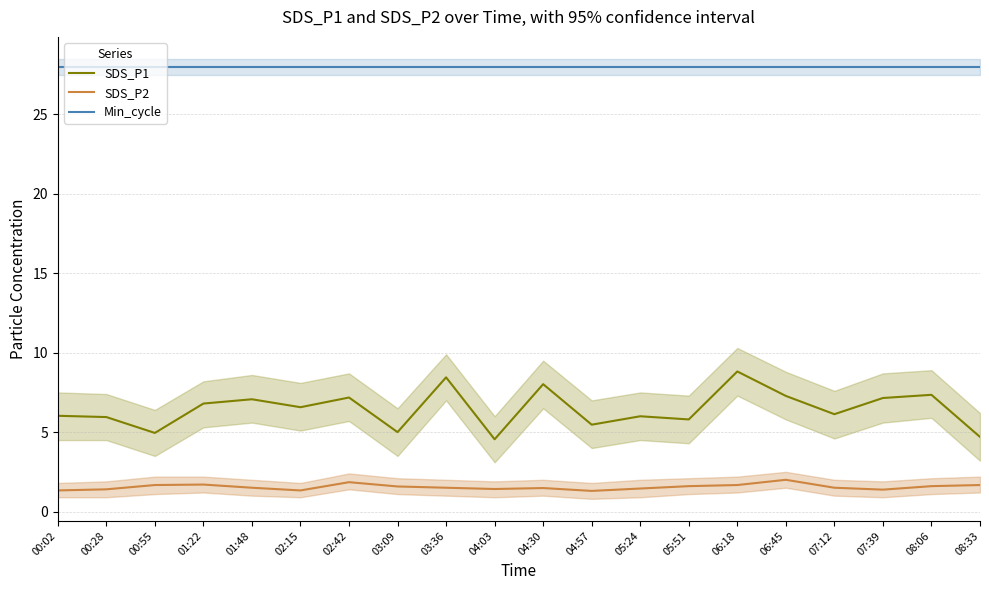

Reading left to right, list all the values displayed in this chart.

SDS_P1: 6.0	6.0	5.0	6.8	7.1	6.6	7.2	5.0	8.4	4.5	8.0	5.5	6.0	5.8	8.8	7.3	6.1	7.2	7.3	4.7
SDS_P2: 1.3	1.4	1.7	1.7	1.5	1.3	1.9	1.6	1.5	1.4	1.5	1.3	1.4	1.6	1.7	2.0	1.5	1.4	1.6	1.7
Min_cycle: 28.0	28.0	28.0	28.0	28.0	28.0	28.0	28.0	28.0	28.0	28.0	28.0	28.0	28.0	28.0	28.0	28.0	28.0	28.0	28.0